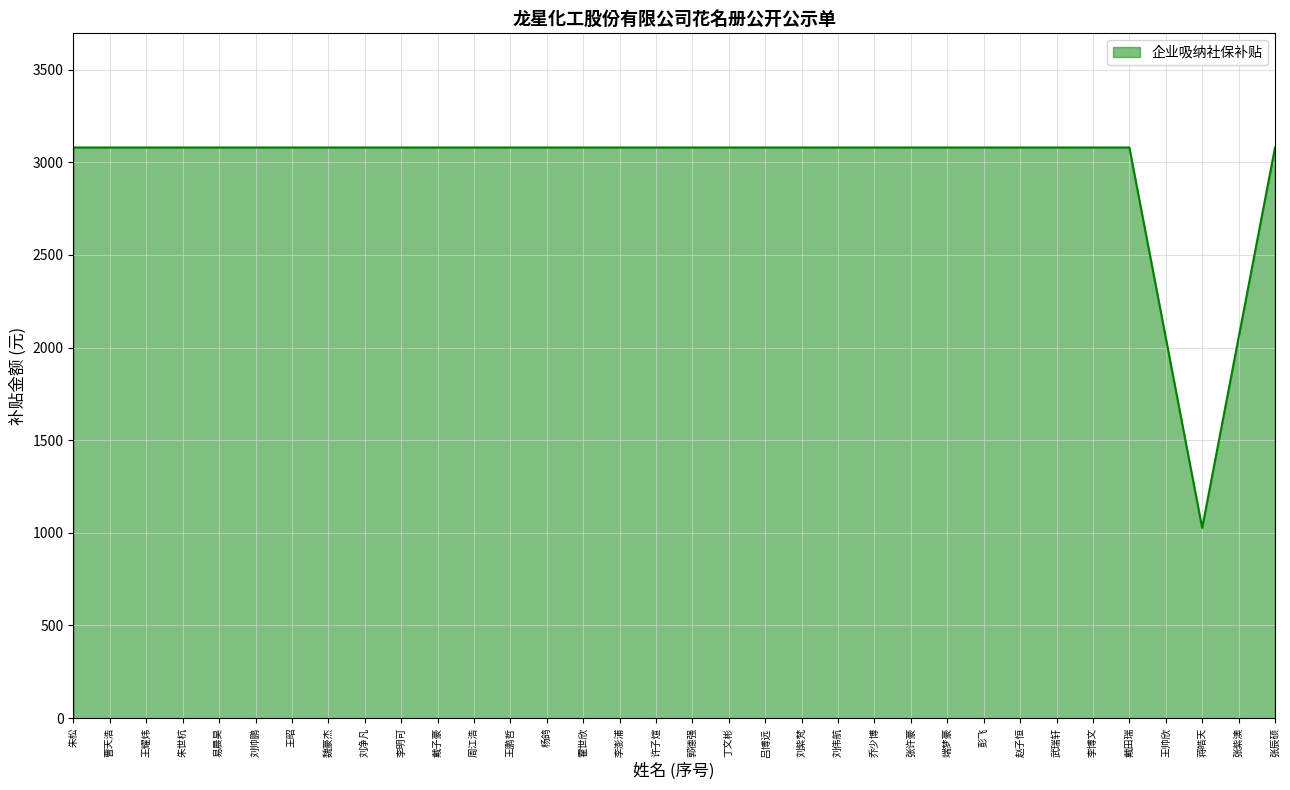

True or false: the data shows 4143.6 at 郭德强.

False